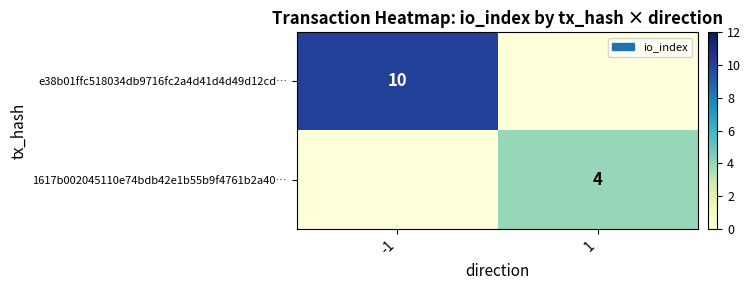

Is the value of 1617b002045110e74bdb42e1b55b9f4761b2a40… at 1 greater than the value of e38b01ffc518034db9716fc2a4d41d4d49d12cd… at -1?

No